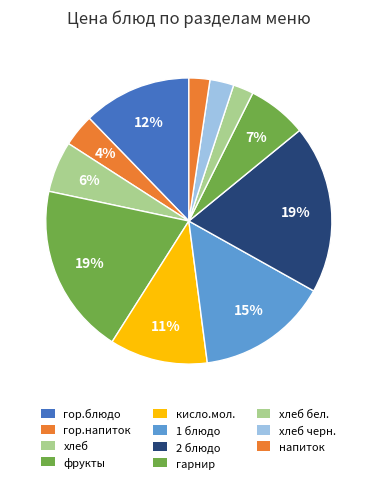

What is the smallest slice in the pie chart?

хлеб бел.